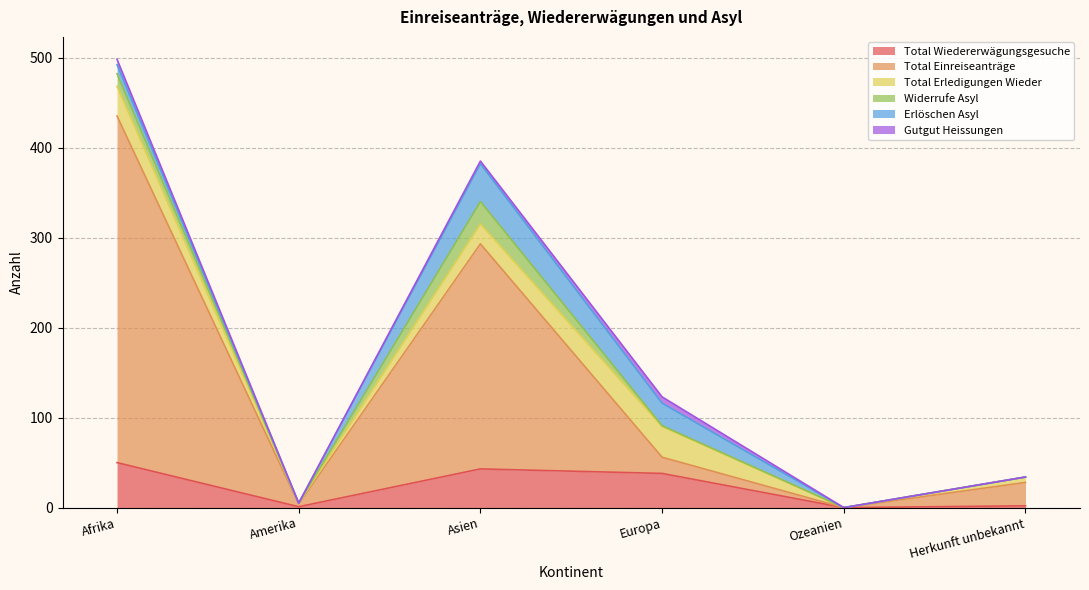

What is the greatest value displayed?

385